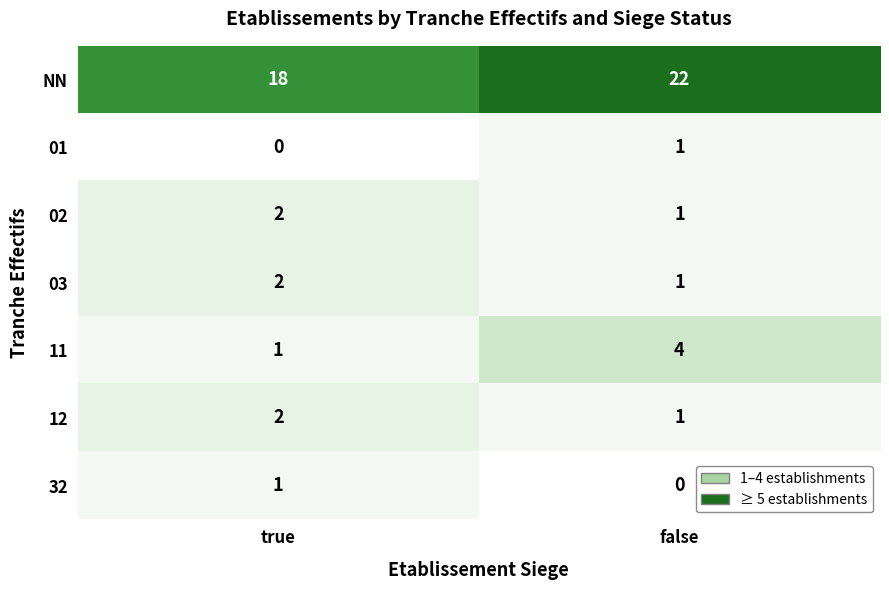

Where is NN nearest to the value 20?

true